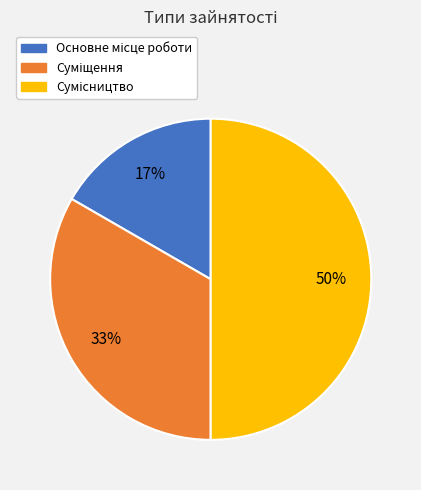

Count the number of slices in the pie.

3